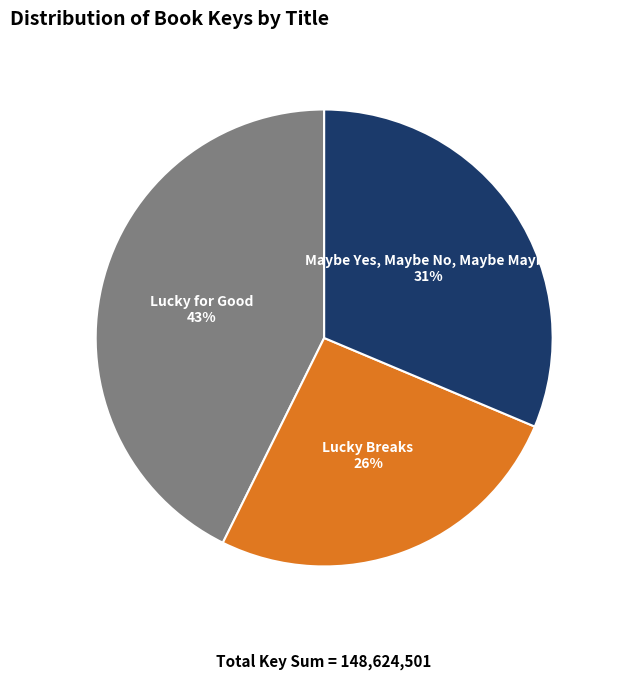

To the nearest percent, what is the difference between the Lucky for Good and Lucky Breaks slice percentages?

17%